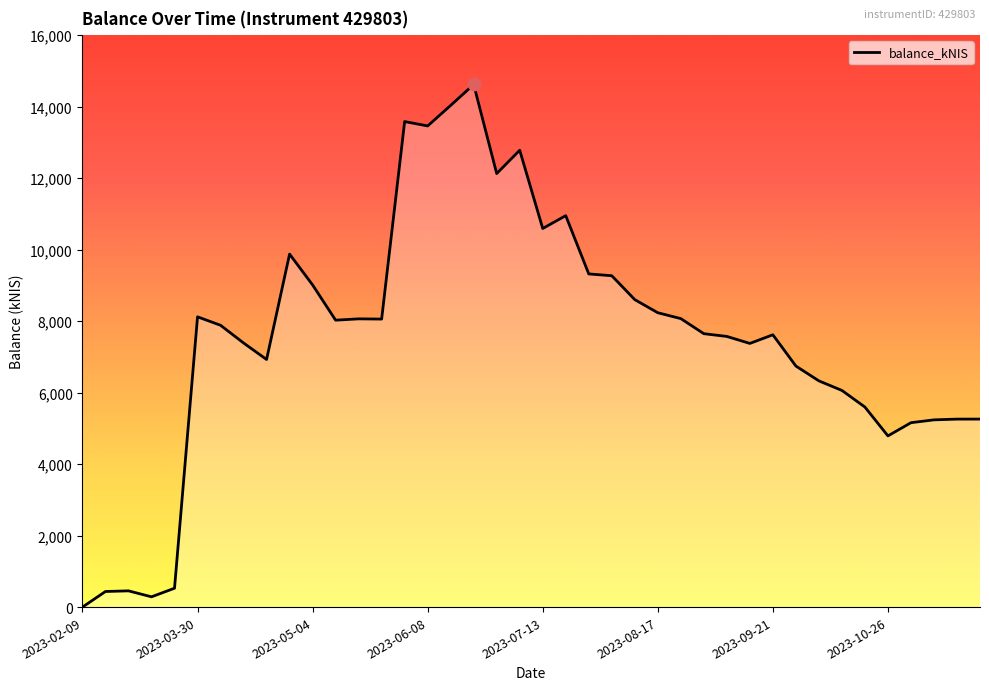

What is the difference between the maximum and minimum values?

14619.3